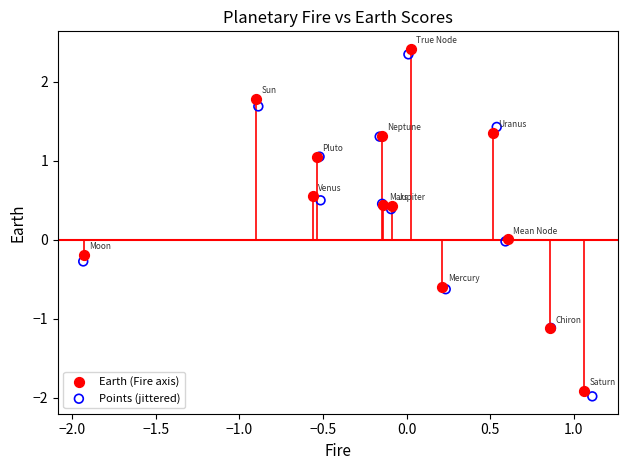

What are all the series names shown in the legend?

Earth (Fire axis), Points (jittered)